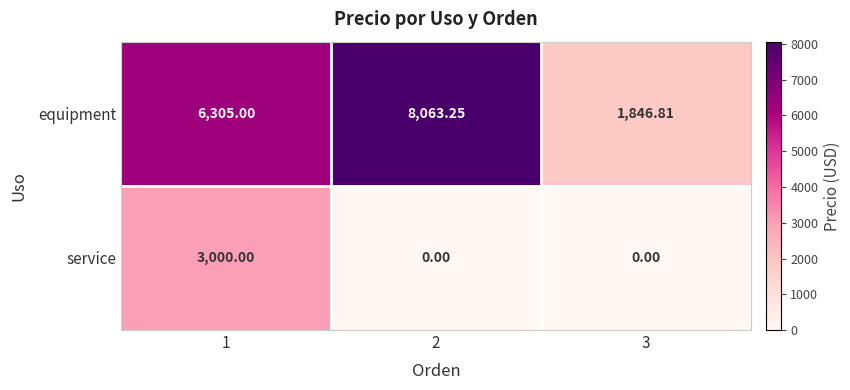

Between 1 and 2, which series saw the biggest shift?

service